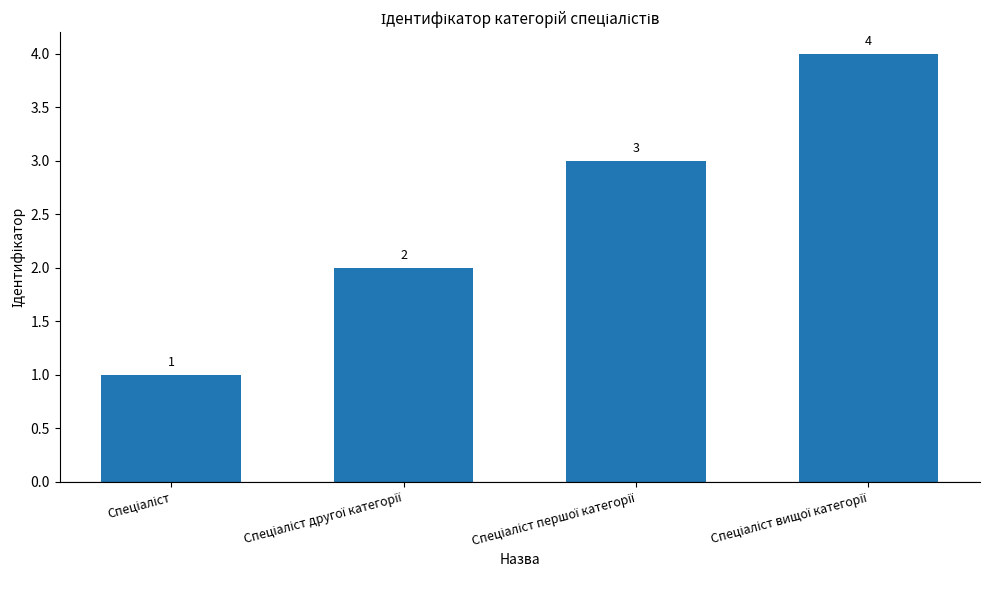

What is the value of the 3rd bar from the left?

3